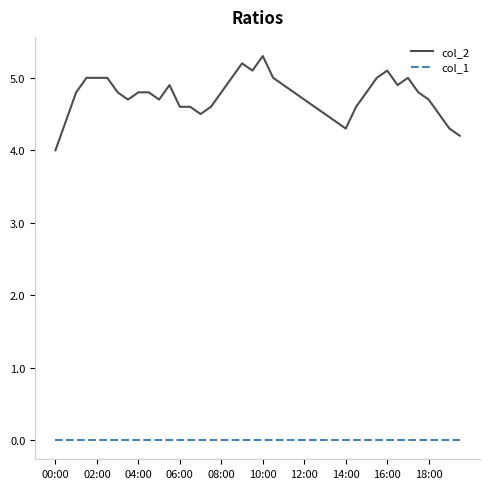

Rank the series by their maximum value, from lowest to highest.

col_1, col_2